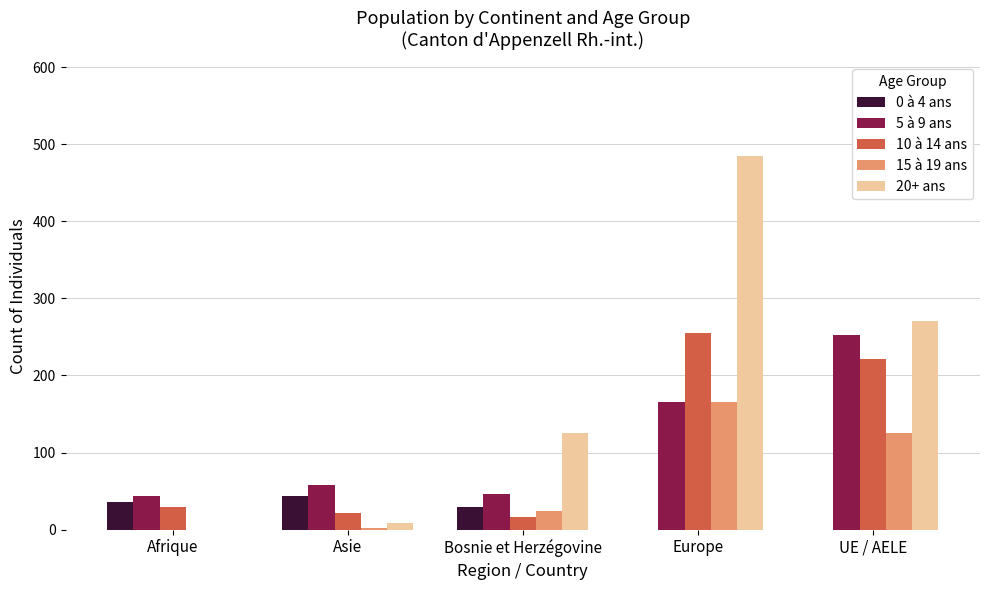

True or false: 10 à 14 ans has a value of 221 at UE / AELE.

True